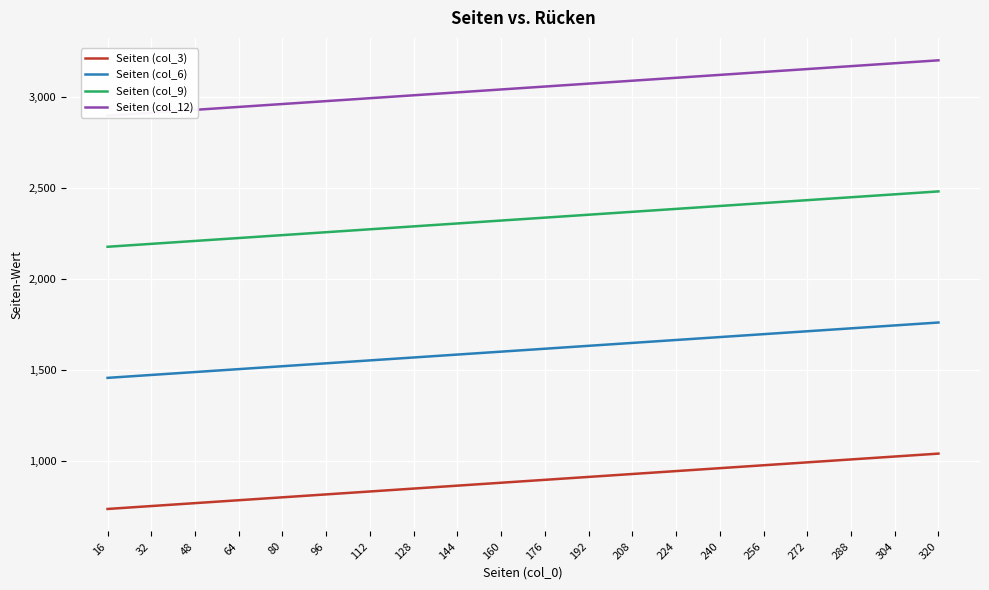

Reading left to right, list all the values displayed in this chart.

Seiten (col_3): 736	752	768	784	800	816	832	848	864	880	896	912	928	944	960	976	992	1008	1024	1040
Seiten (col_6): 1456	1472	1488	1504	1520	1536	1552	1568	1584	1600	1616	1632	1648	1664	1680	1696	1712	1728	1744	1760
Seiten (col_9): 2176	2192	2208	2224	2240	2256	2272	2288	2304	2320	2336	2352	2368	2384	2400	2416	2432	2448	2464	2480
Seiten (col_12): 2896	2912	2928	2944	2960	2976	2992	3008	3024	3040	3056	3072	3088	3104	3120	3136	3152	3168	3184	3200